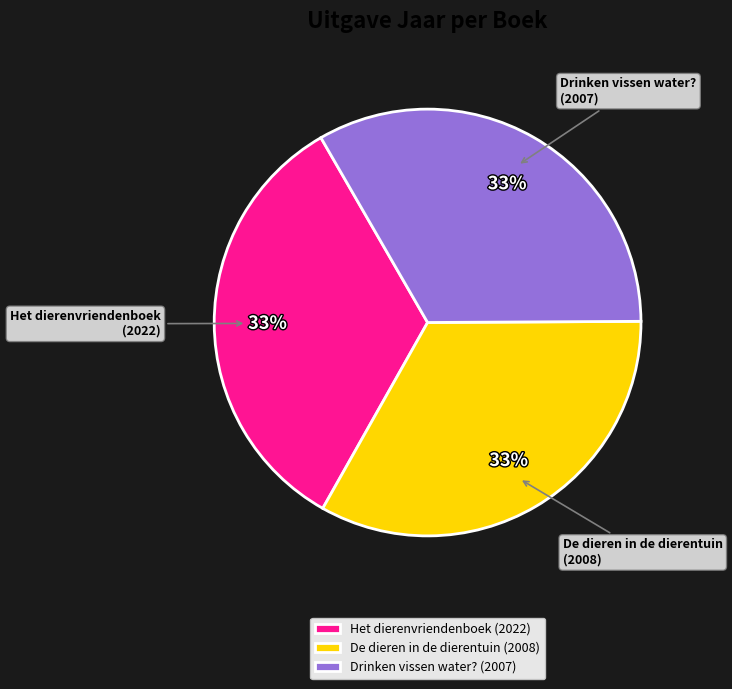

Is there any slice that represents more than half of the pie?

No